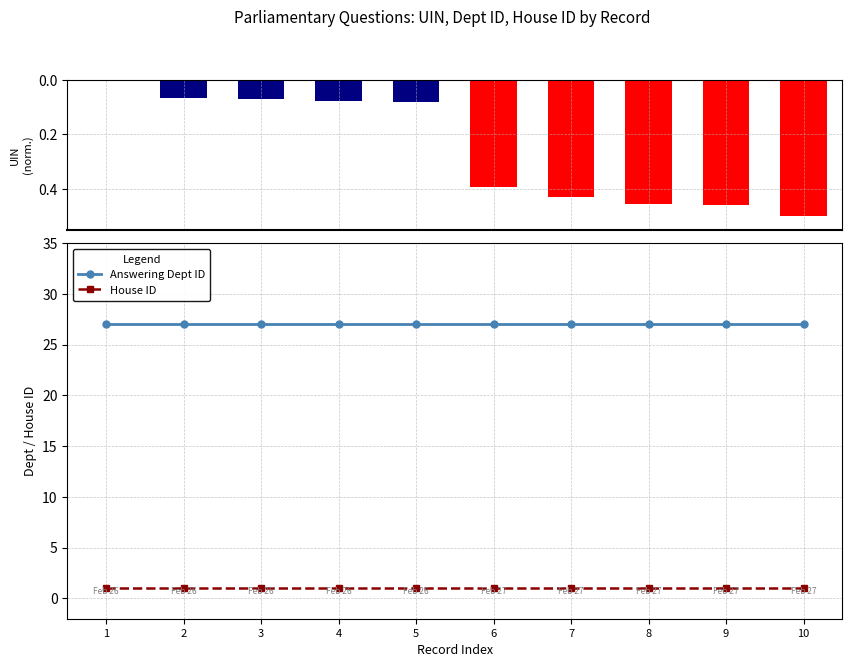

At which label is House ID closest to 1?

1